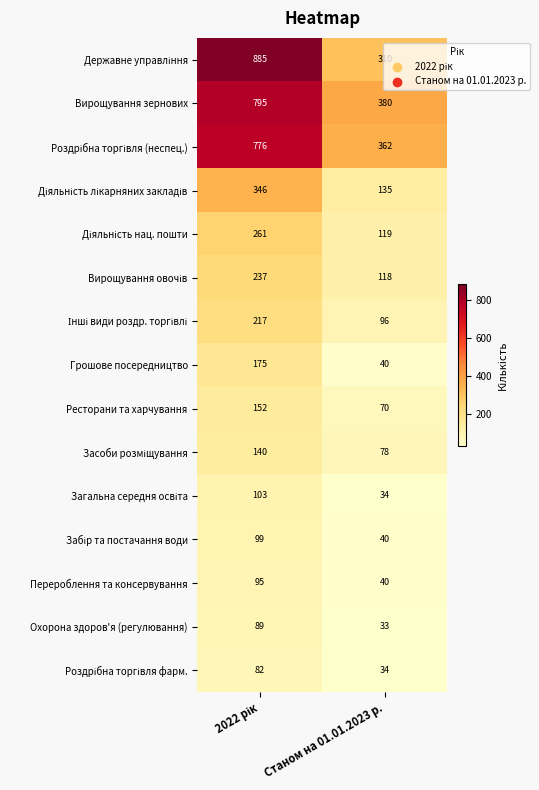

At how many categories does at least one series exceed 739?

1